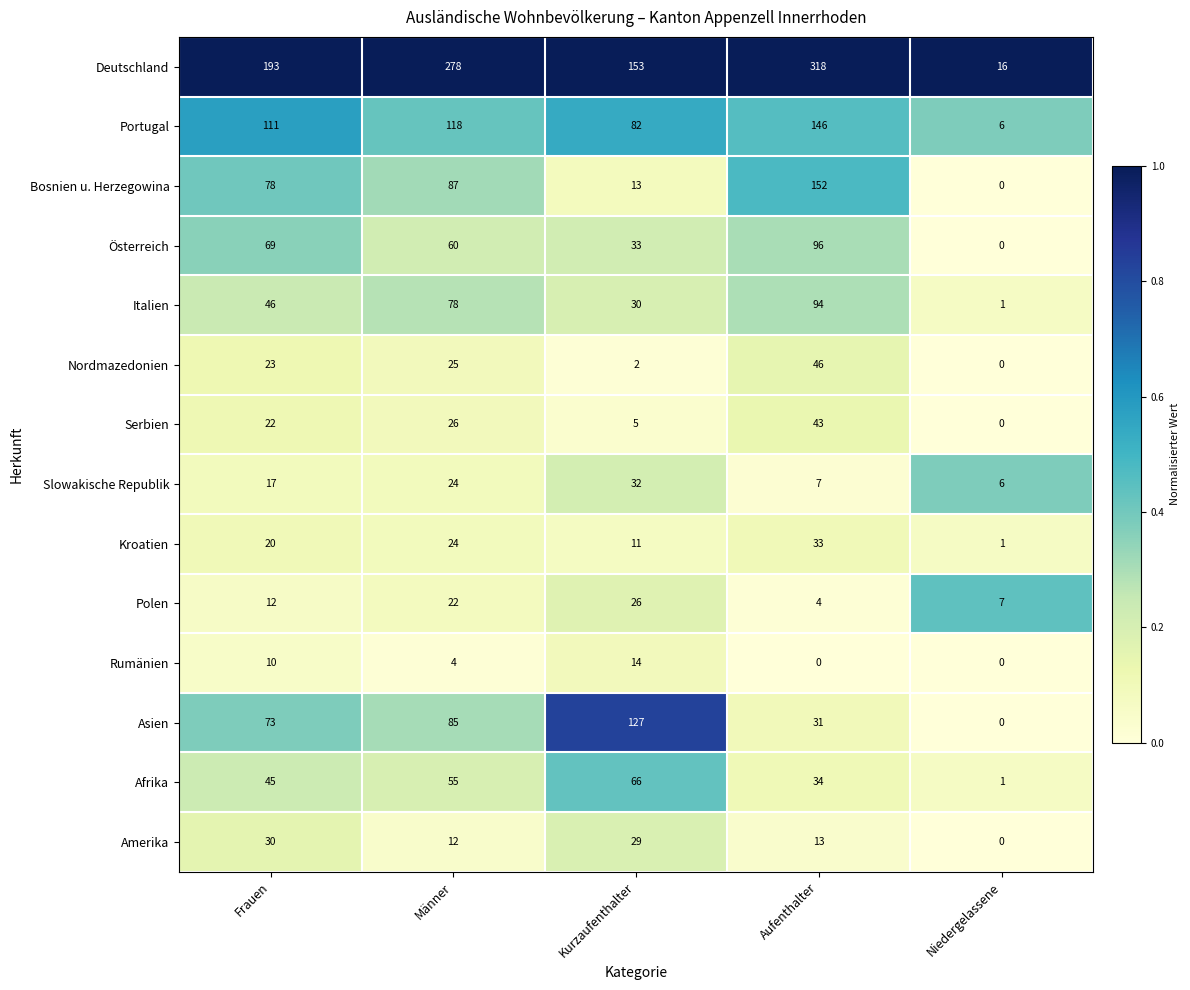

The value of Polen at Frauen is 6. True or false?

False